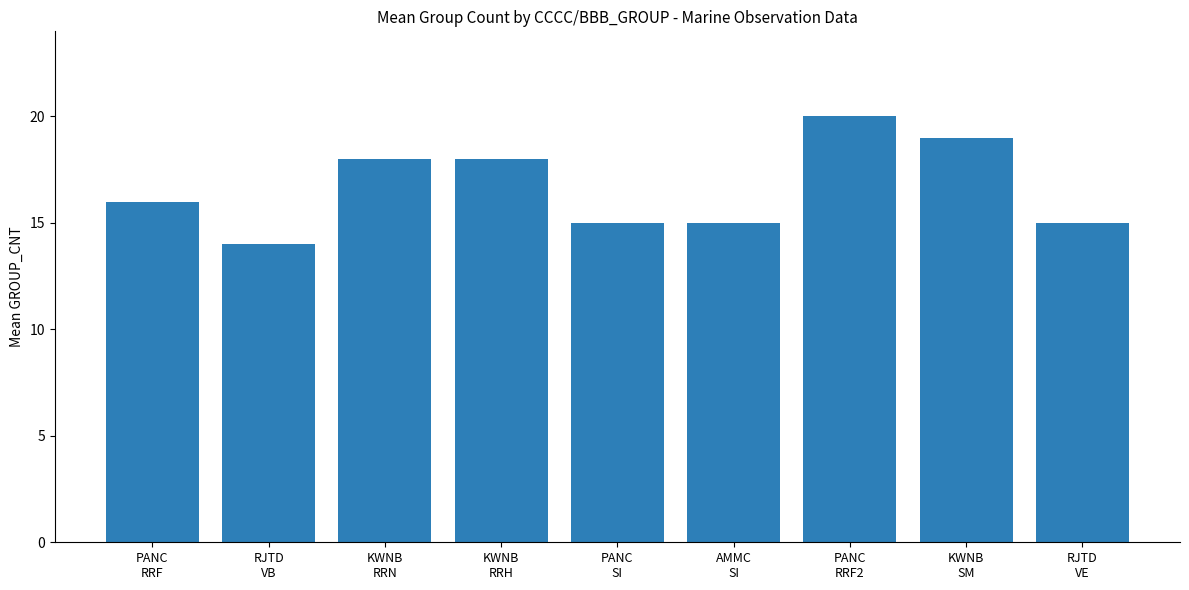

Reading left to right, extract all data points from this chart.

16	14	18	18	15	15	20	19	15